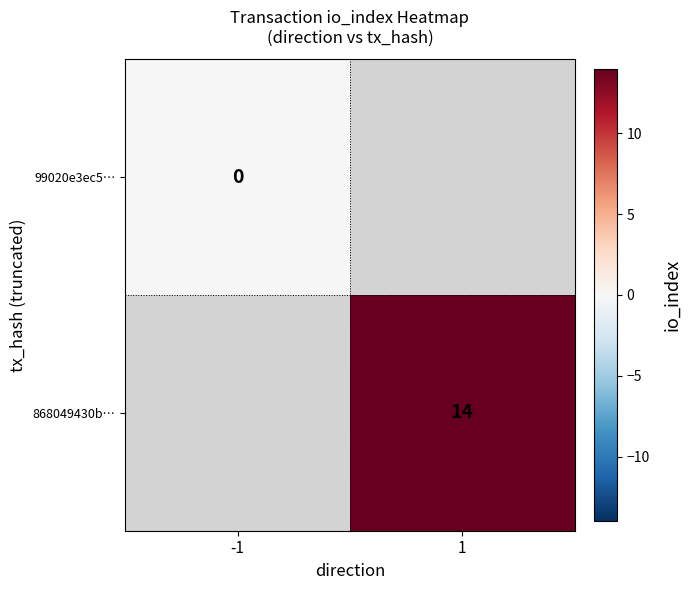

Is the value of 99020e3ec5… at -1 greater than the value of 868049430b… at 1?

No